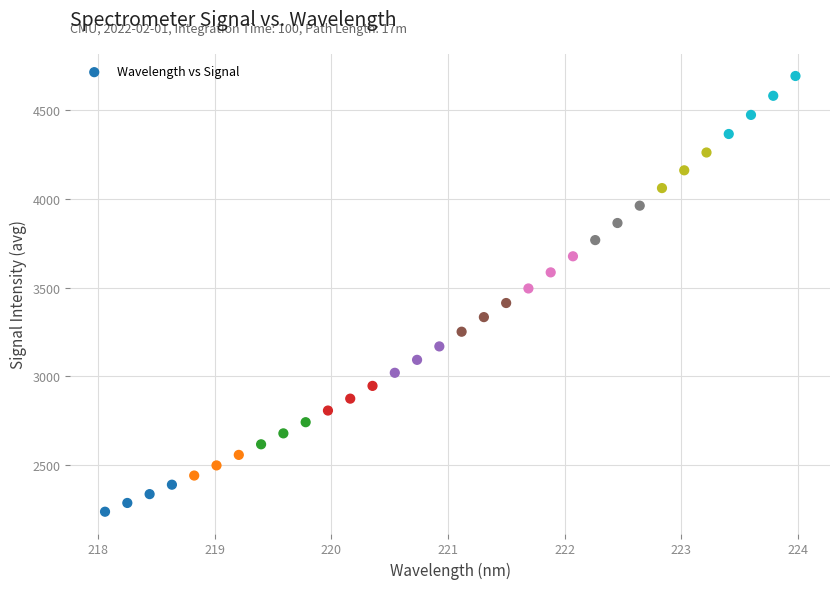

What is the range of Y values (max minus min)?

2454.9